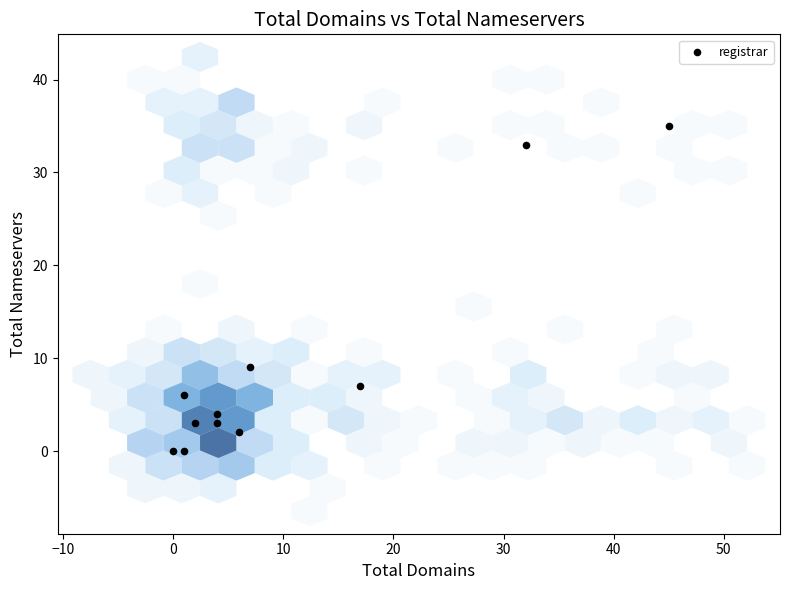

What is the range of X values (max minus min)?

45